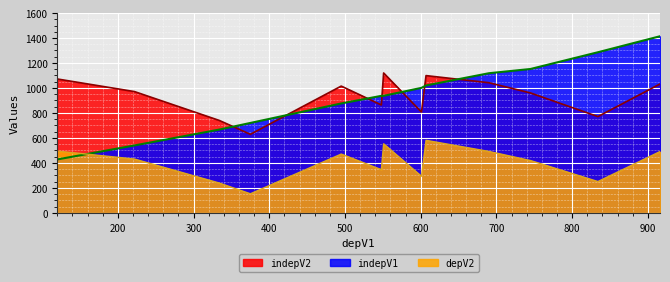

What are all the series names shown in the legend?

indepV2, indepV1, depV2